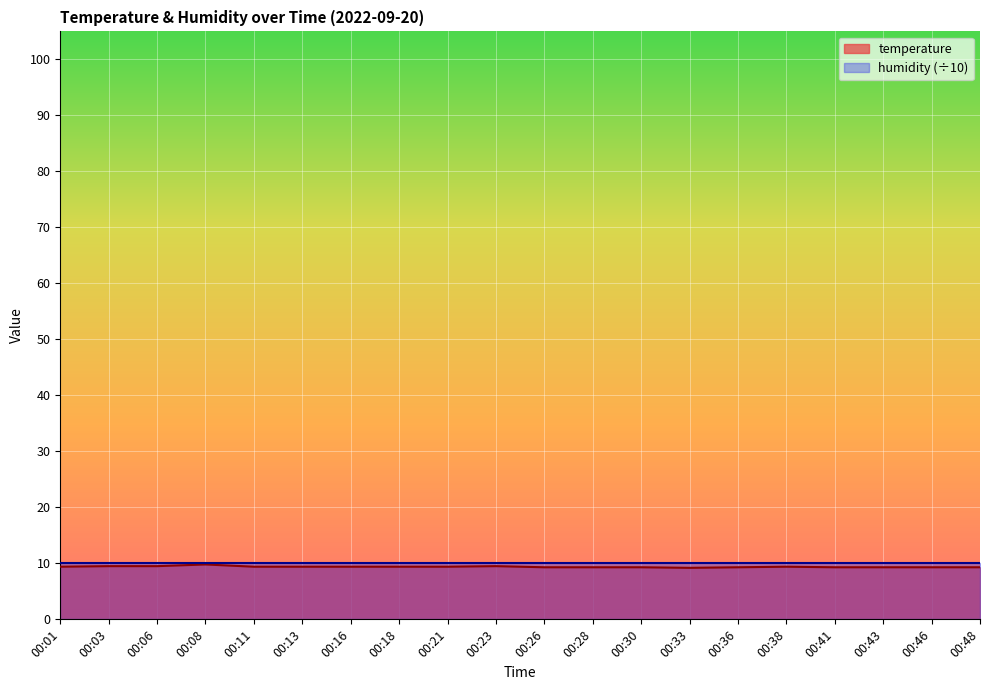

What is the value of the 4th point from the left?

9.8